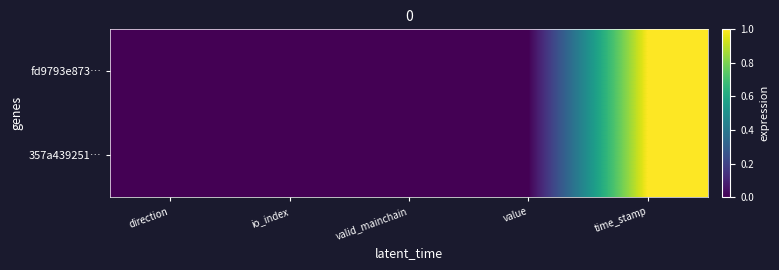

List the series in order of their peak value, highest first.

fd9793e873…, 357a439251…